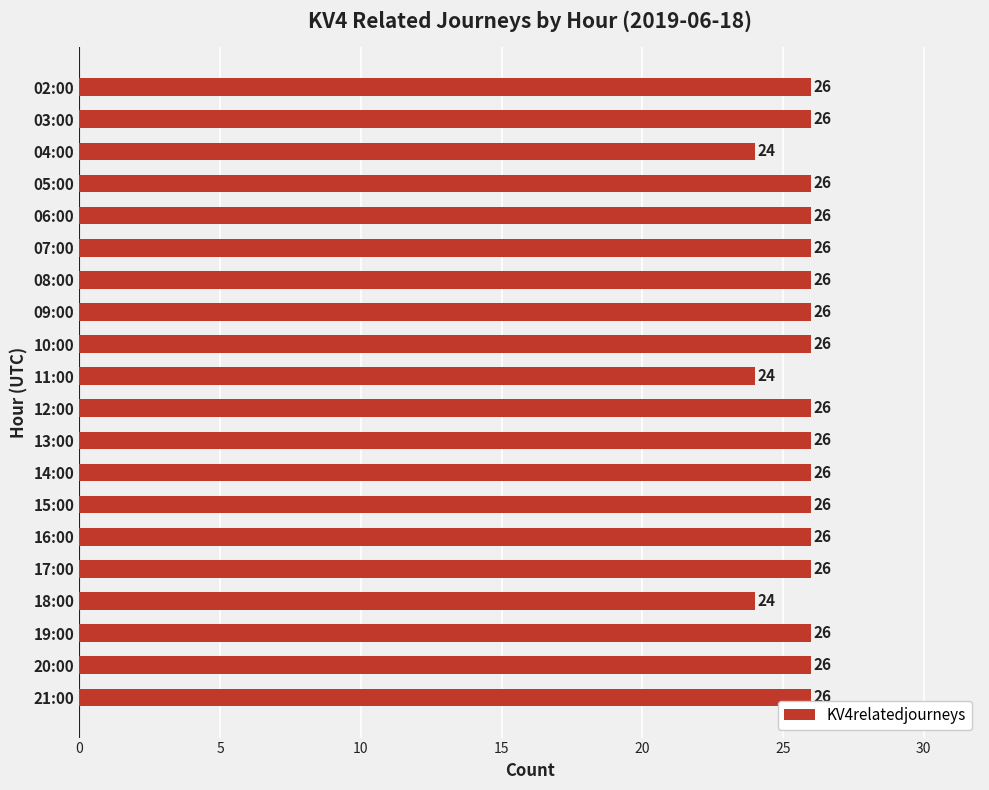

The value at 02:00 is 26. True or false?

True